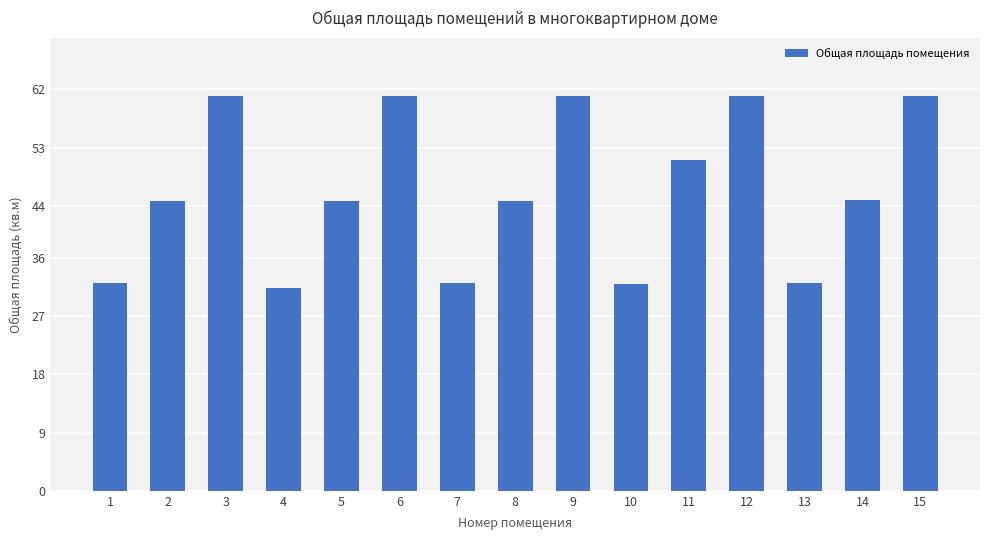

What is the sum of the values at 13 and 3?

93.1